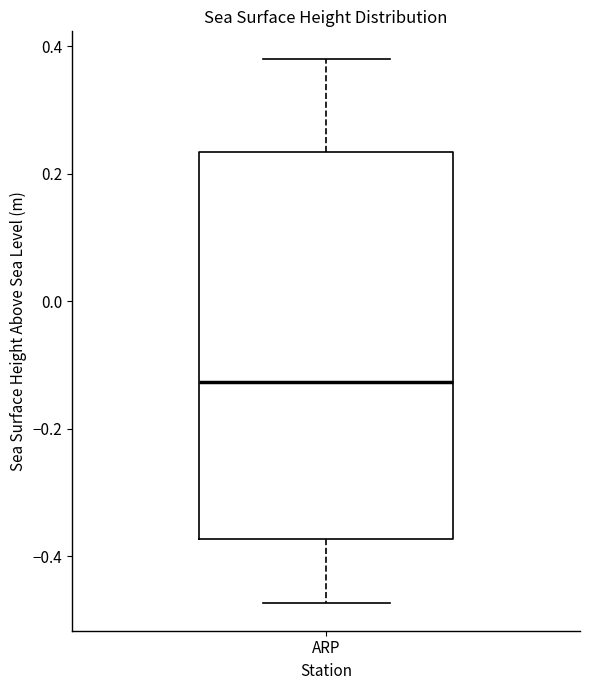

Transcribe this box plot: give where the median line is, the range the box spans, and where the two whiskers end, as read against the y-axis. The values are not printed on the chart, so give them approximately, as read against the axis.

median -0.12, box -0.38 to 0.24, whiskers -0.48 to 0.38